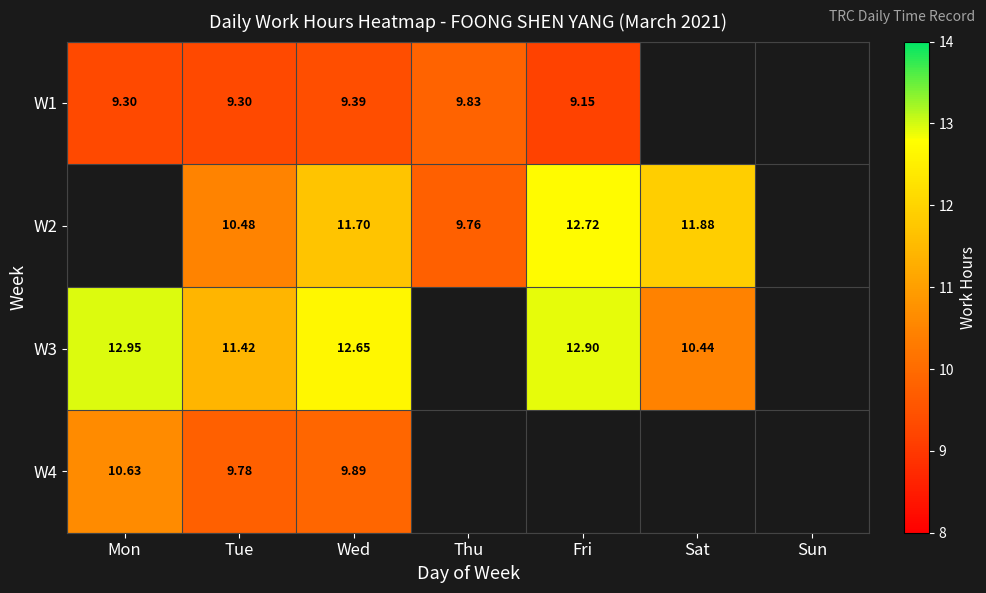

Is the value of W2 at Thu greater than the value of W3 at Wed?

No